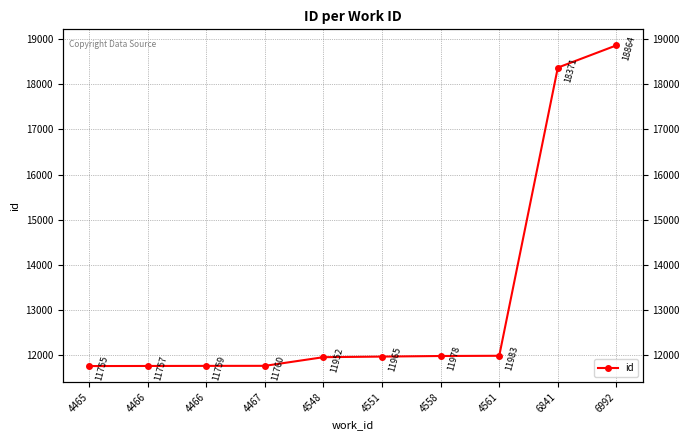

At which label does the data first exceed 11965?

4558